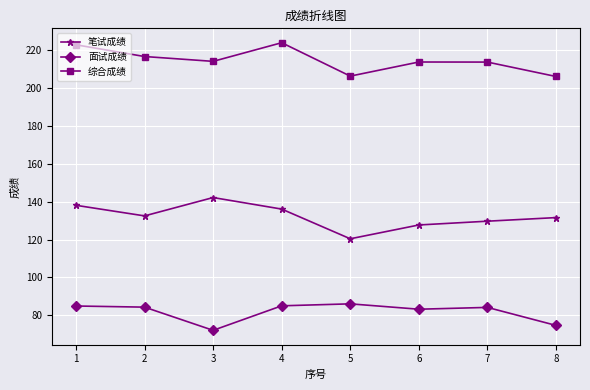

Which series changed the most between 7 and 8?

面试成绩